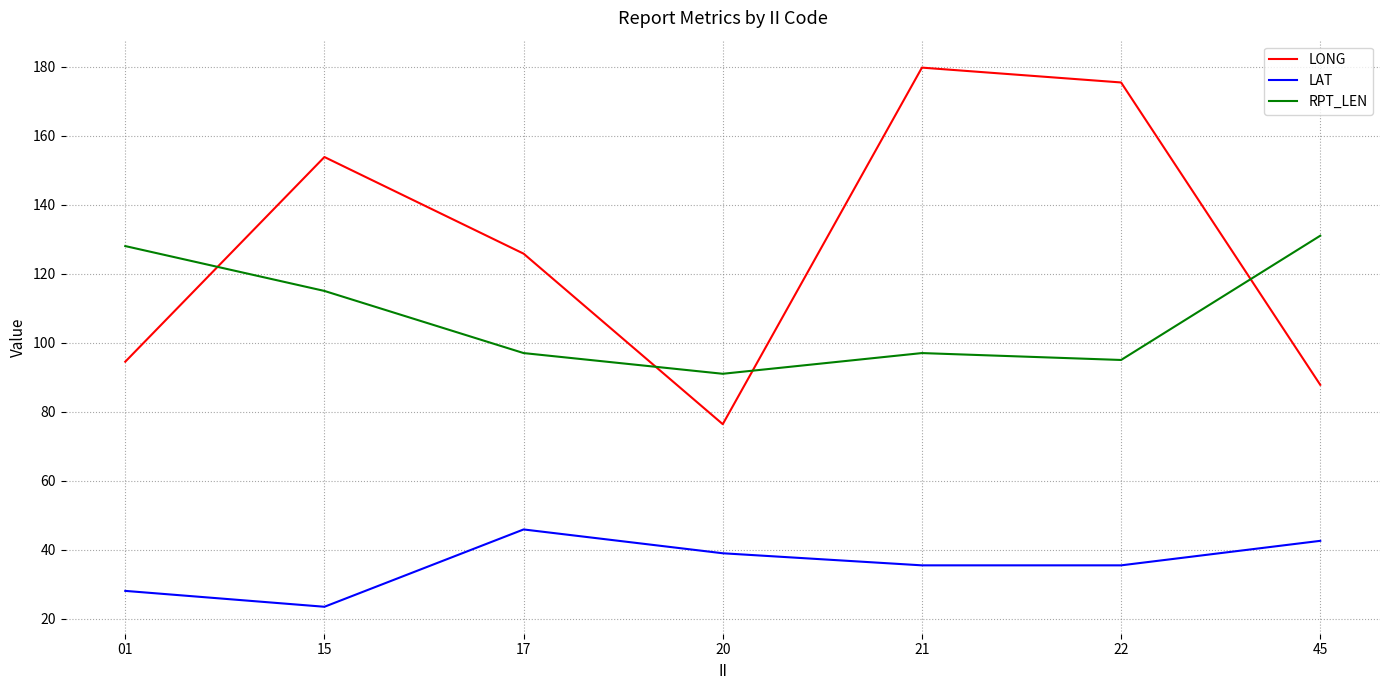

True or false: LAT and LONG intersect in this chart.

False